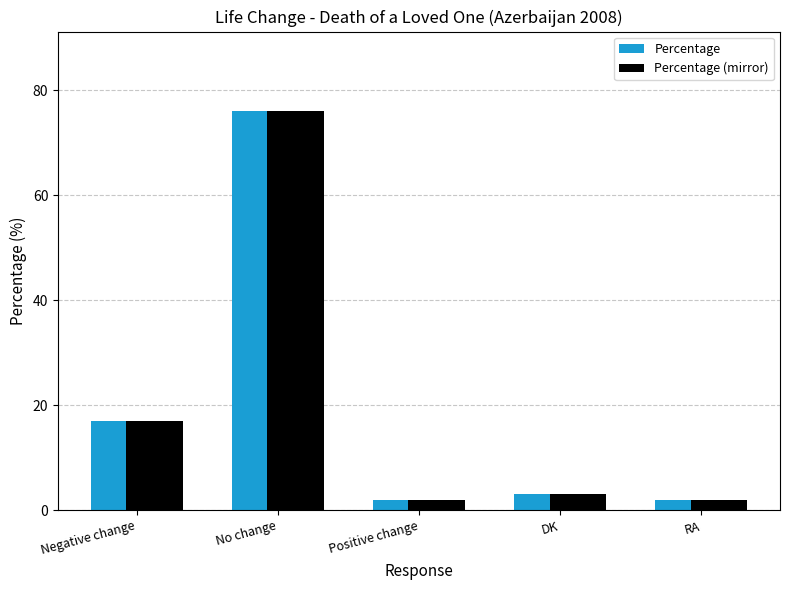

What is the difference between the maximum and second lowest values in the Percentage (mirror) series?

74